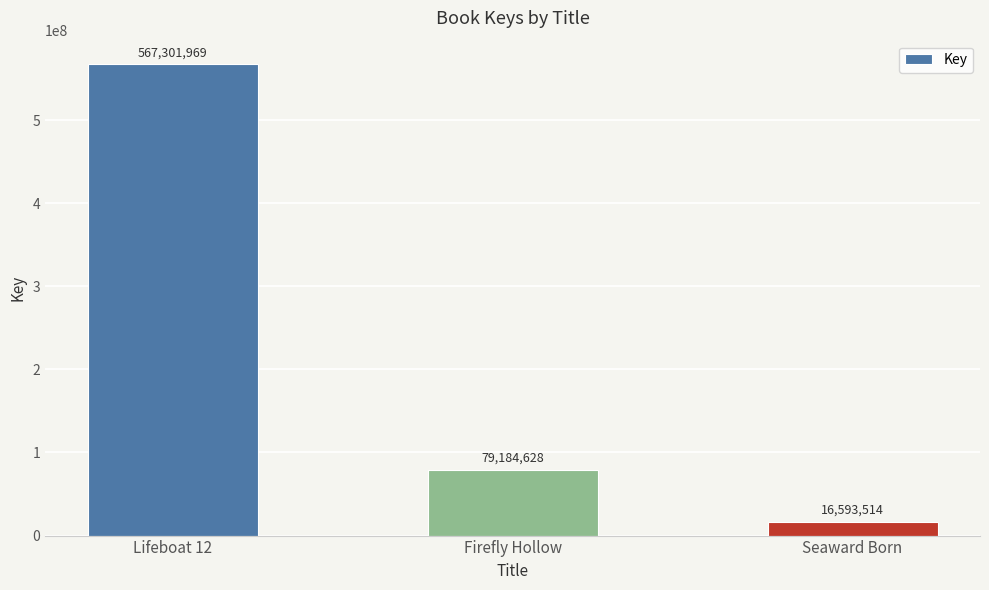

Reading left to right, transcribe all the data shown in this chart.

567301969	79184628	16593514